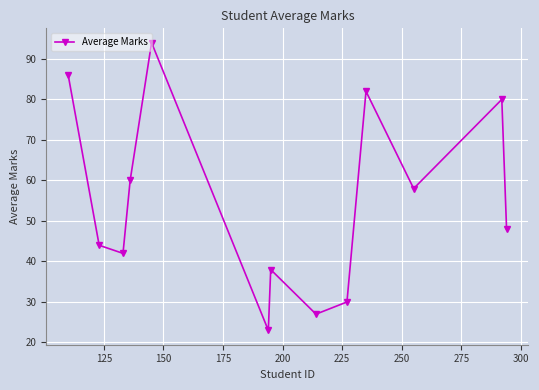

How many points are lower than both their immediate neighbors (excluding endpoints)?

4